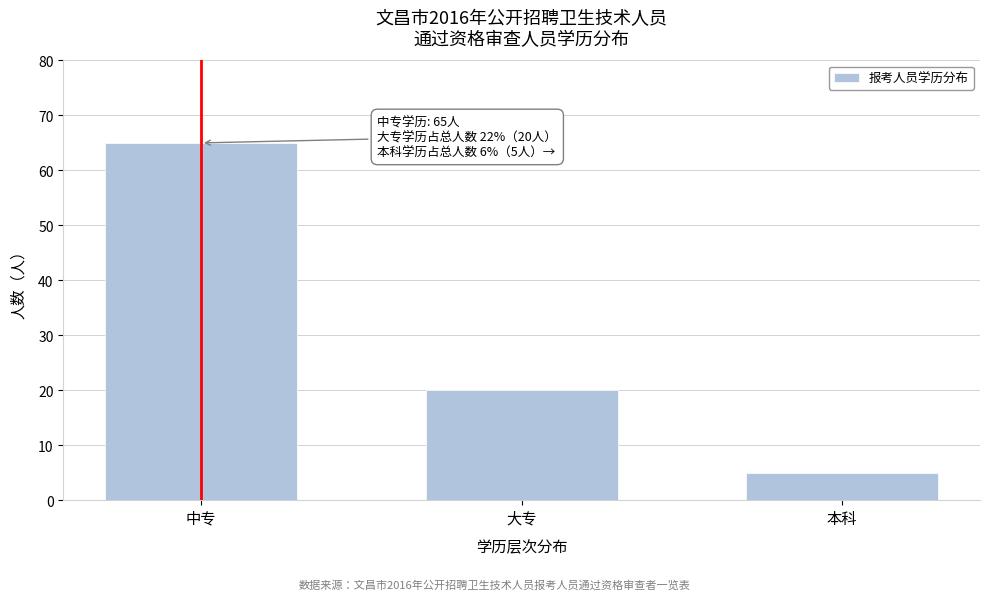

Reading left to right, list all the values displayed in this chart.

65	20	5